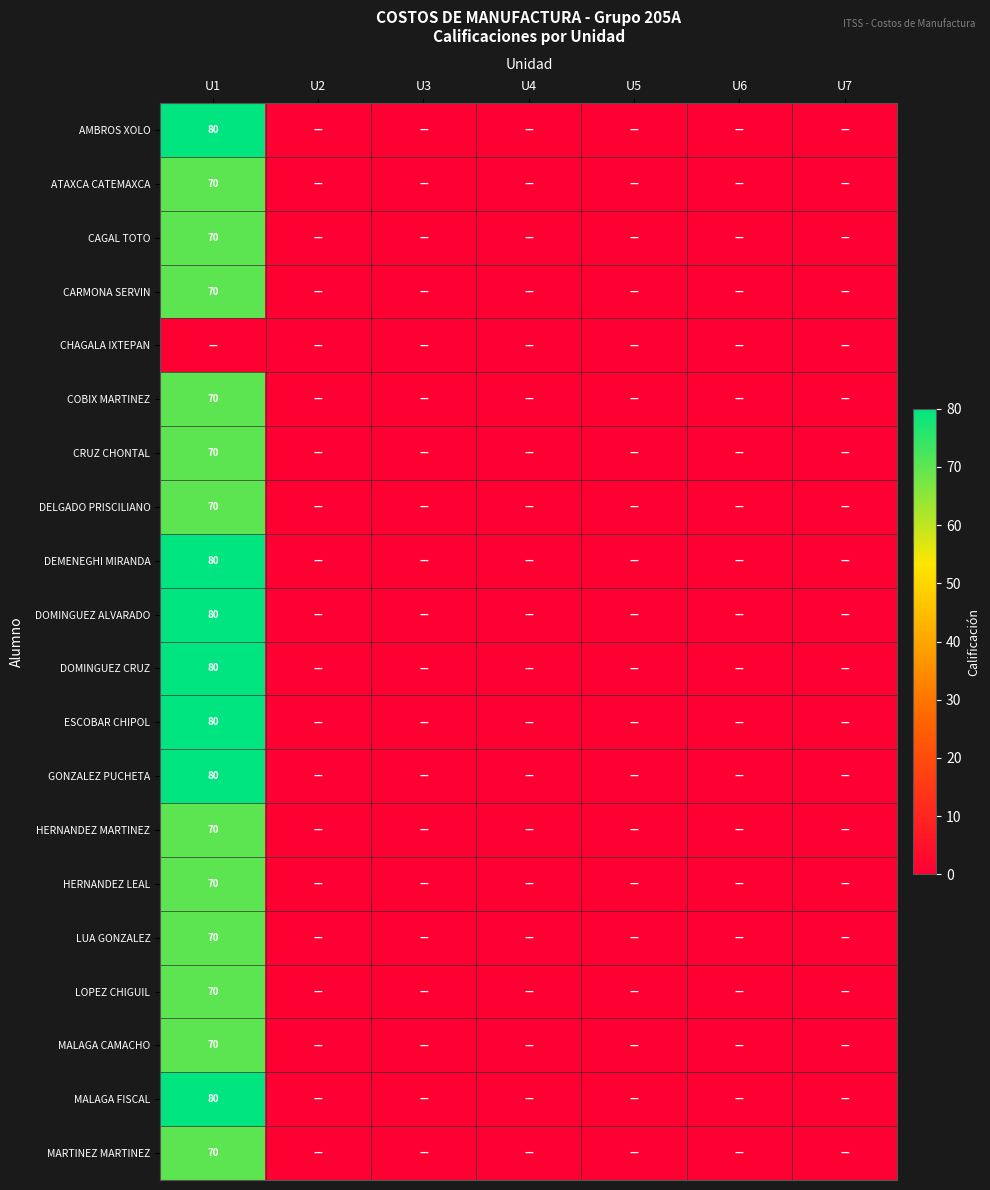

The ESCOBAR CHIPOL series shows 120 at U1. True or false?

False